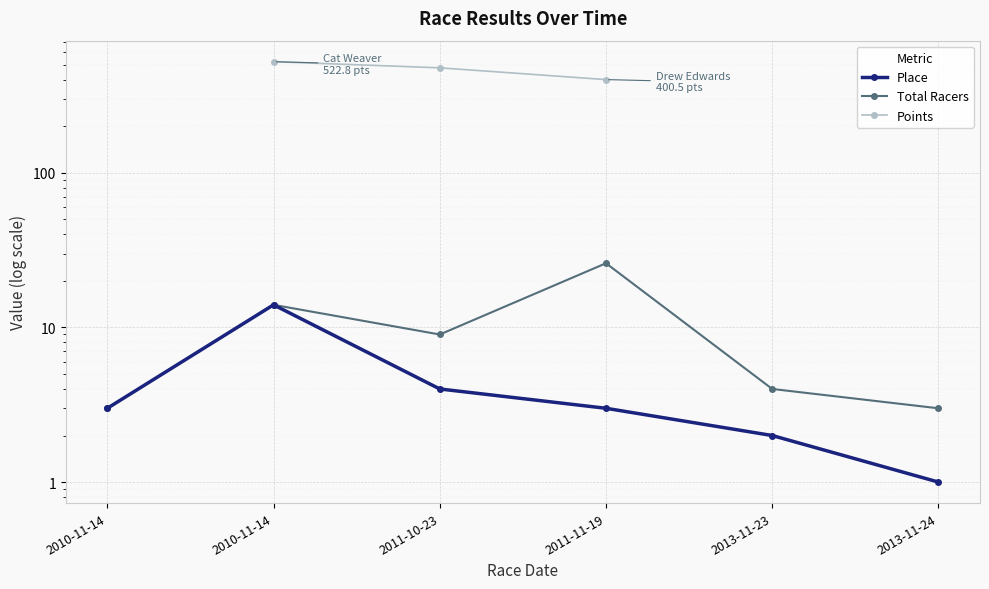

What is the smallest value displayed?

1.0